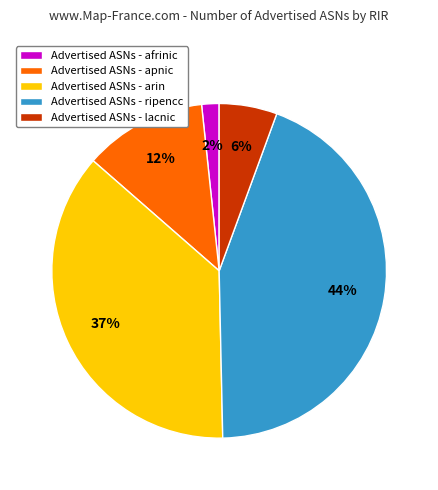

To the nearest percent, what portion does Advertised ASNs - ripencc represent?

44%